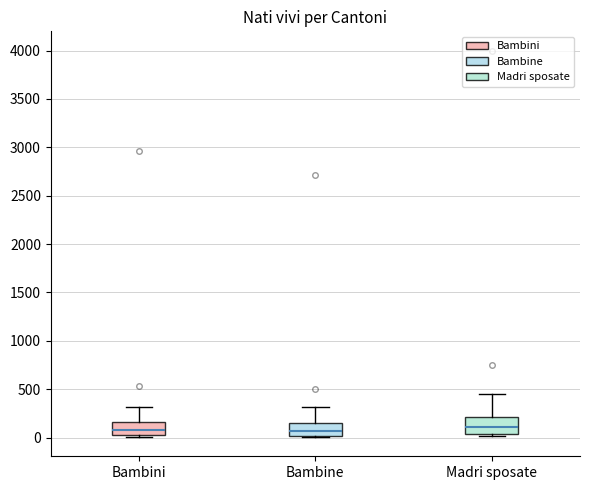

Reading left to right, read every box against the y-axis: the position of its median line, the range the box covers, and the ends of its whiskers. The values are not printed on the chart, so give them approximately, as read against the axis.

Bambini: median 100, box 50 to 150, whiskers 0 to 300
Bambine: median 50, box 0 to 150, whiskers 0 to 300
Madri sposate: median 100, box 50 to 200, whiskers 0 to 450